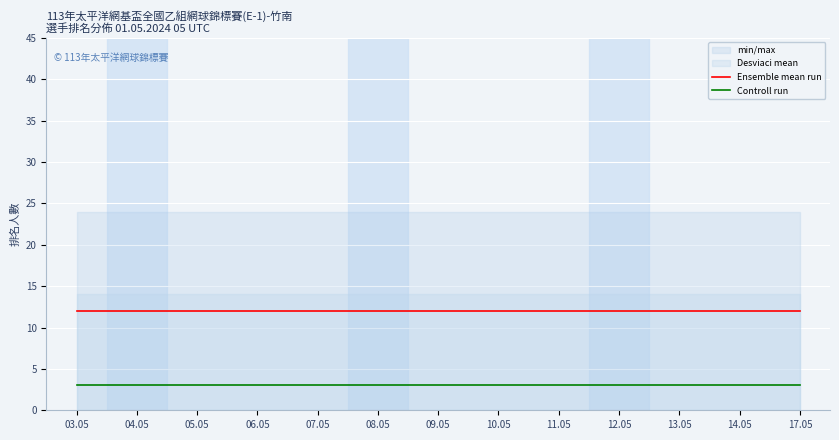

List the labels in order of Controll run value, smallest first.

03.05, 04.05, 05.05, 06.05, 07.05, 08.05, 09.05, 10.05, 11.05, 12.05, 13.05, 14.05, 17.05